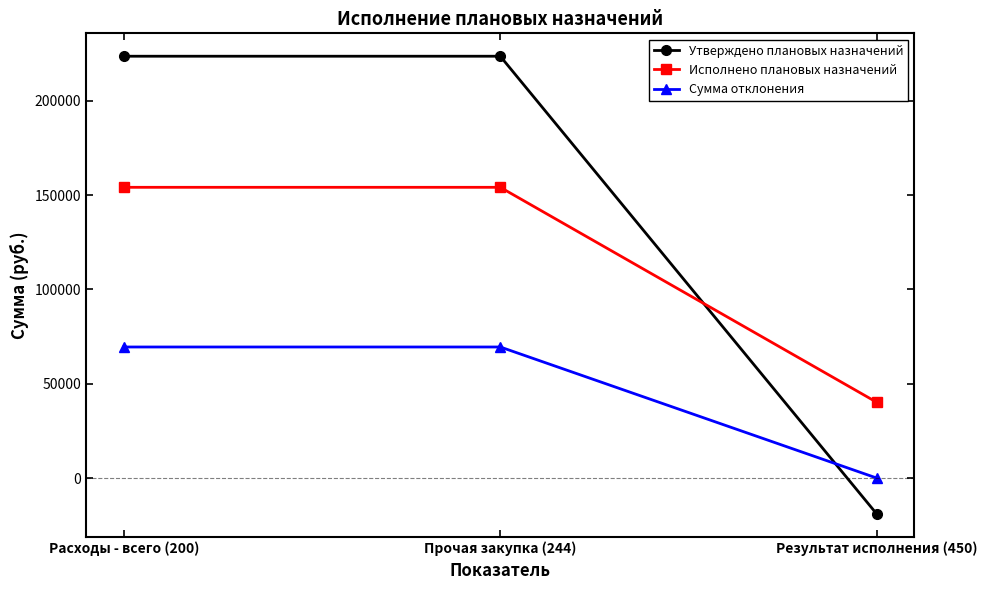

At which label does Исполнено плановых назначений first exceed 154125?

Расходы - всего (200)